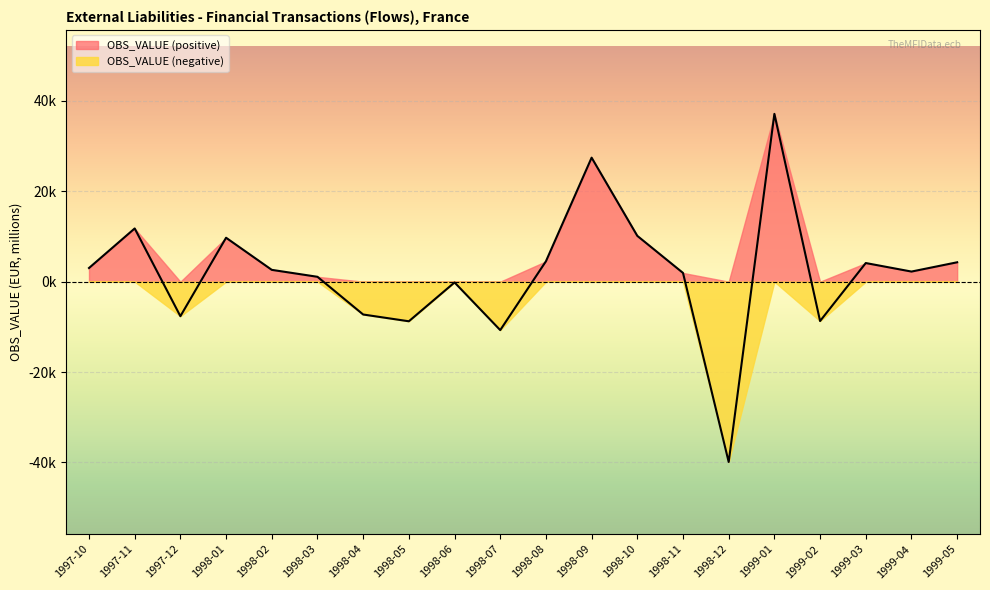

How many distinct data groups are displayed?

1